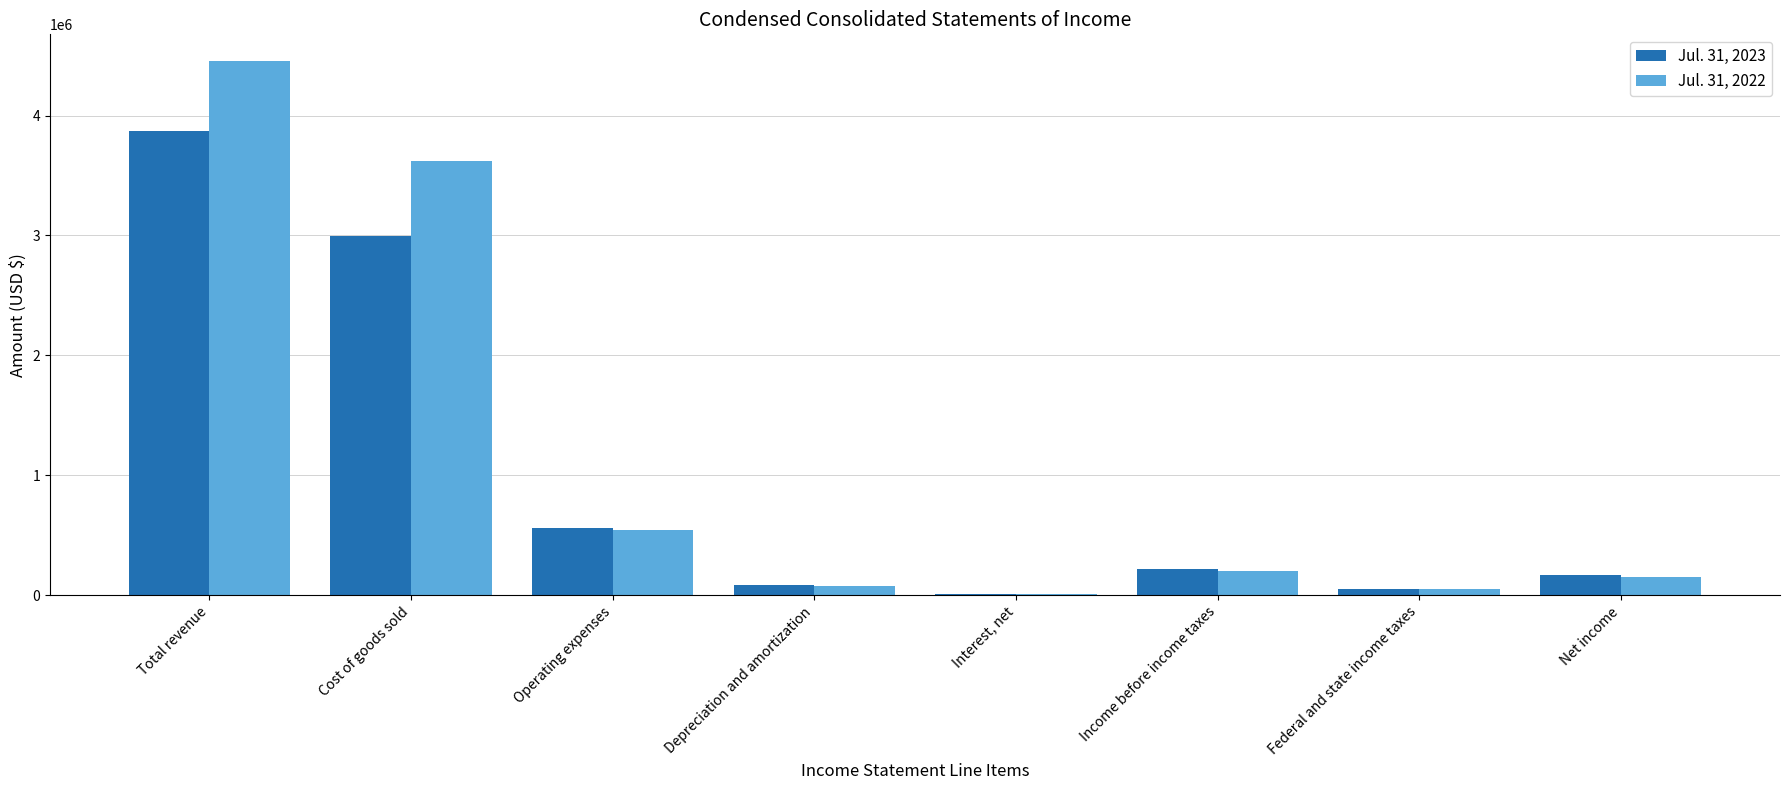

What is the spread (max minus min) of values at Interest, net?

1321